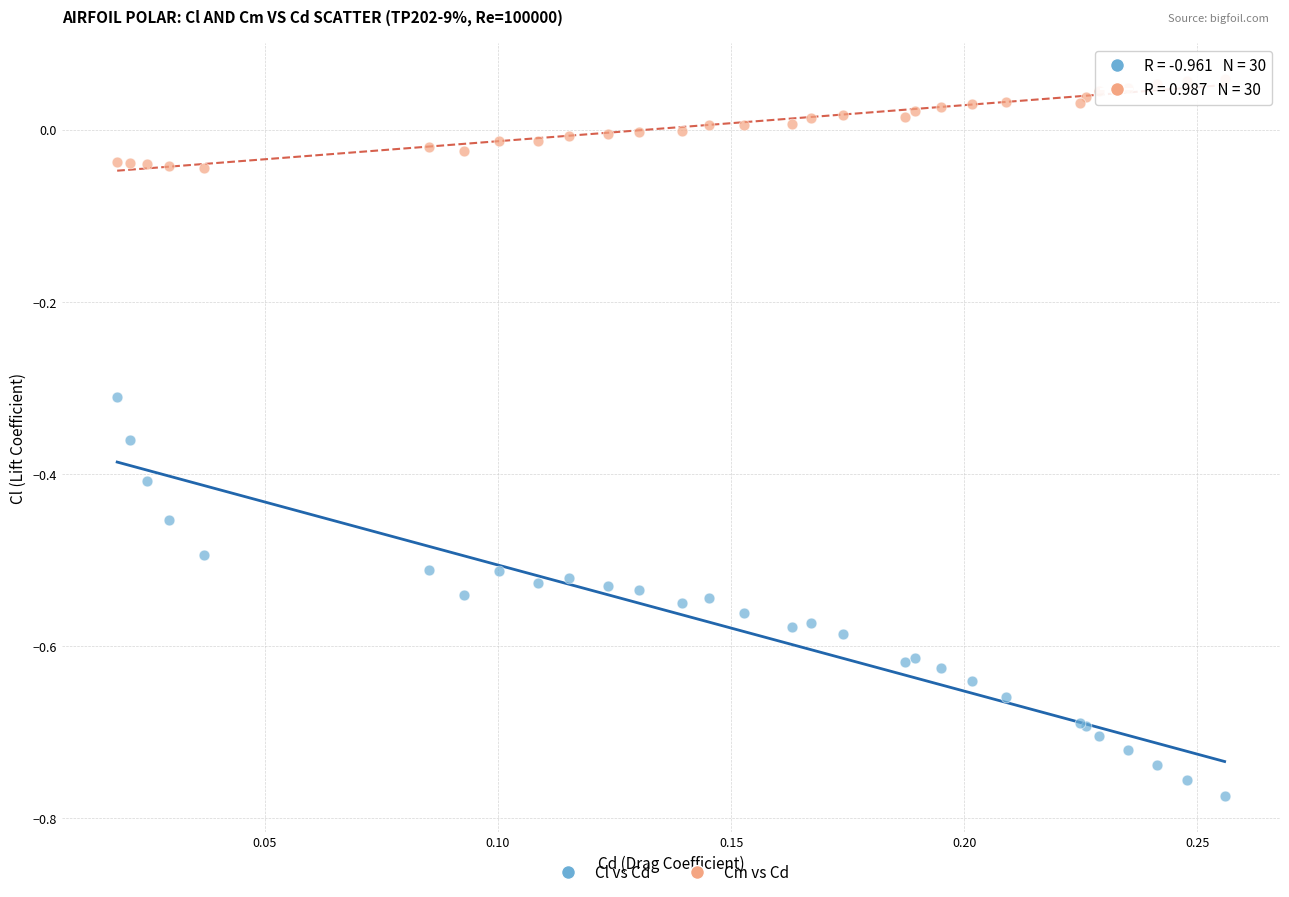

Which series contains the lowest Y value?

Cl vs Cd